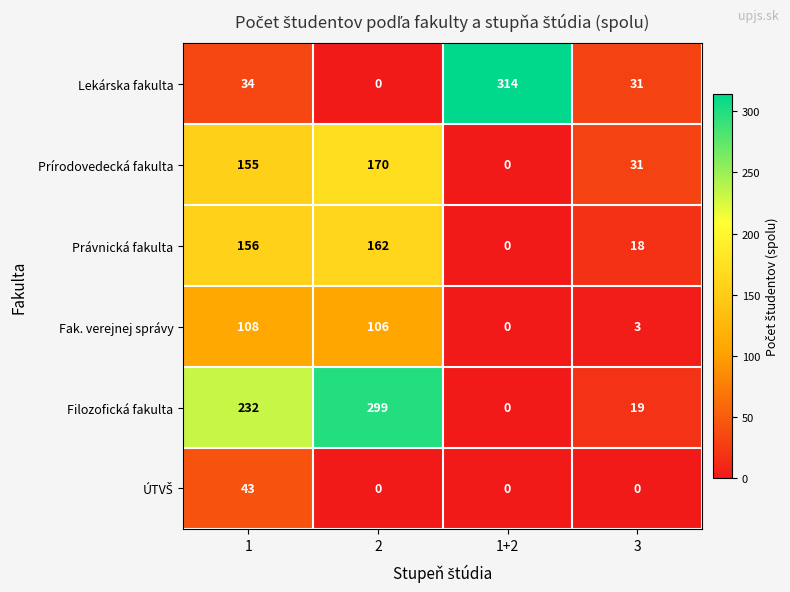

At how many categories does at least one series exceed 114?

3